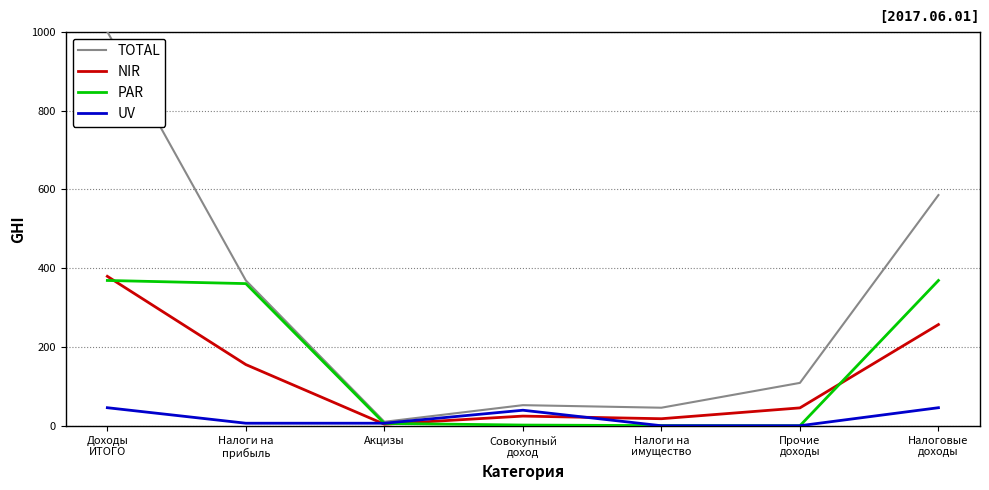

Which series has the largest range (max minus min)?

TOTAL